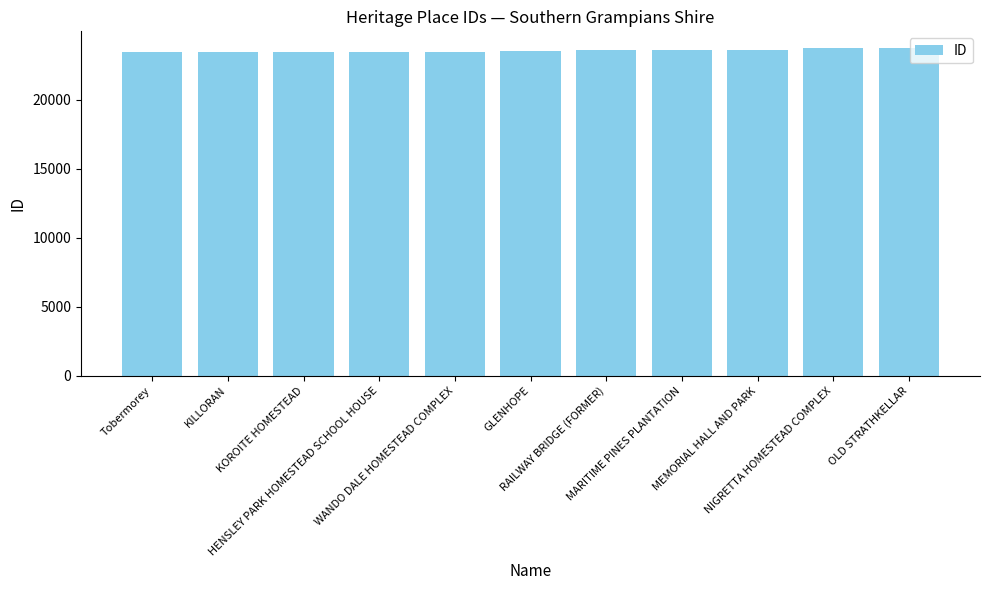

What is the value of the 9th bar from the left?

23634